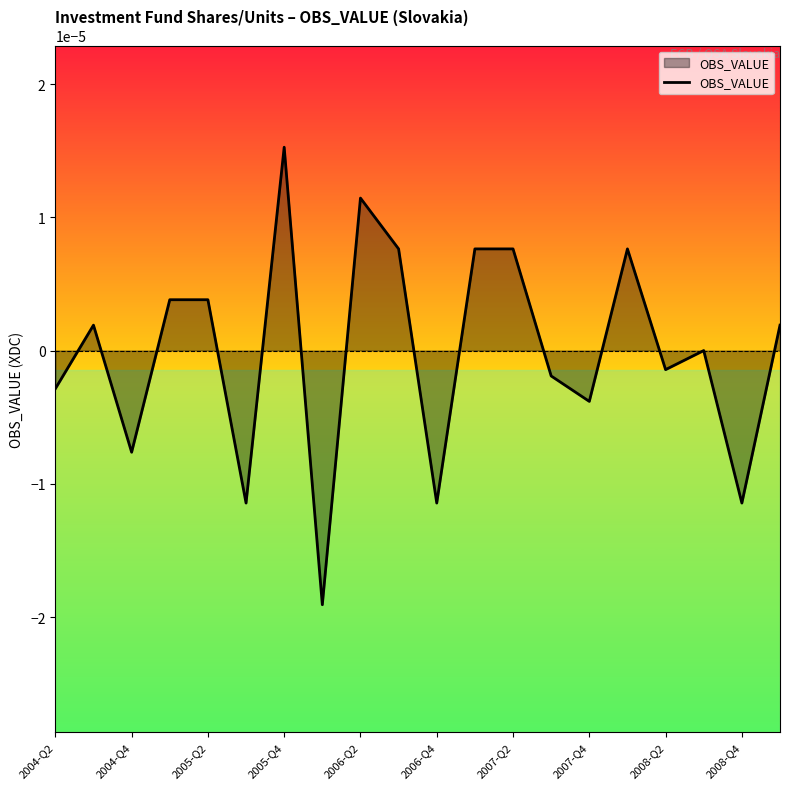

Which category has the highest value across all series?

2005-Q4